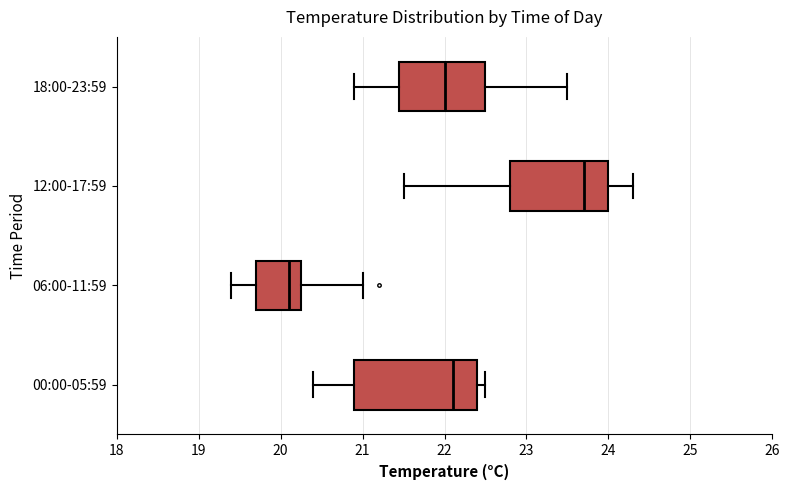

Which box has the furthest to the right median line?

12:00-17:59